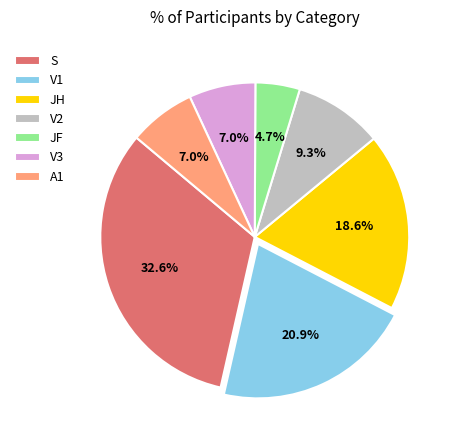

What portion of the pie excludes JF?

95.3%